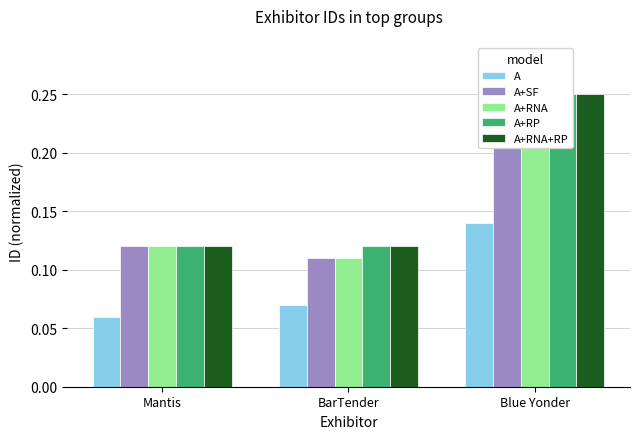

What is the difference between the A+RP values at Blue Yonder and BarTender?

0.1